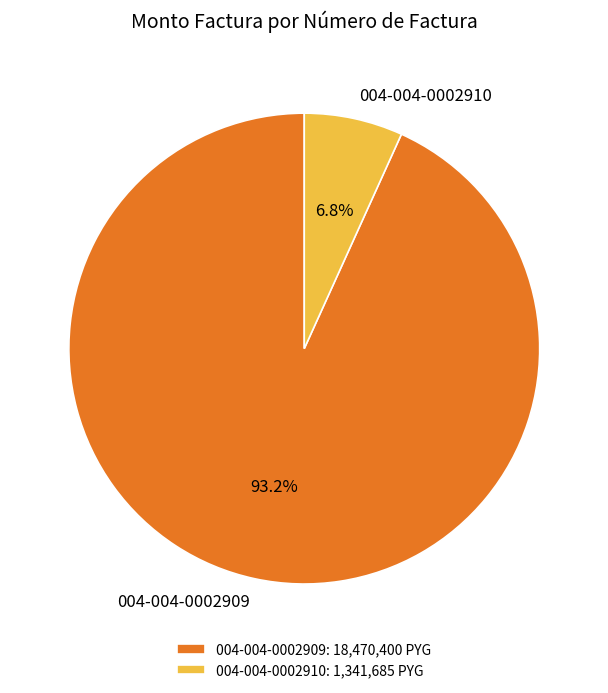

What portion of the pie excludes 004-004-0002909?

6.8%